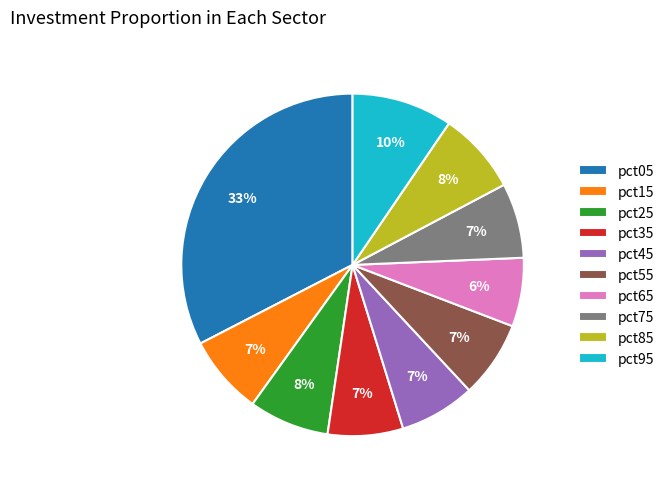

Count the number of slices in the pie.

10